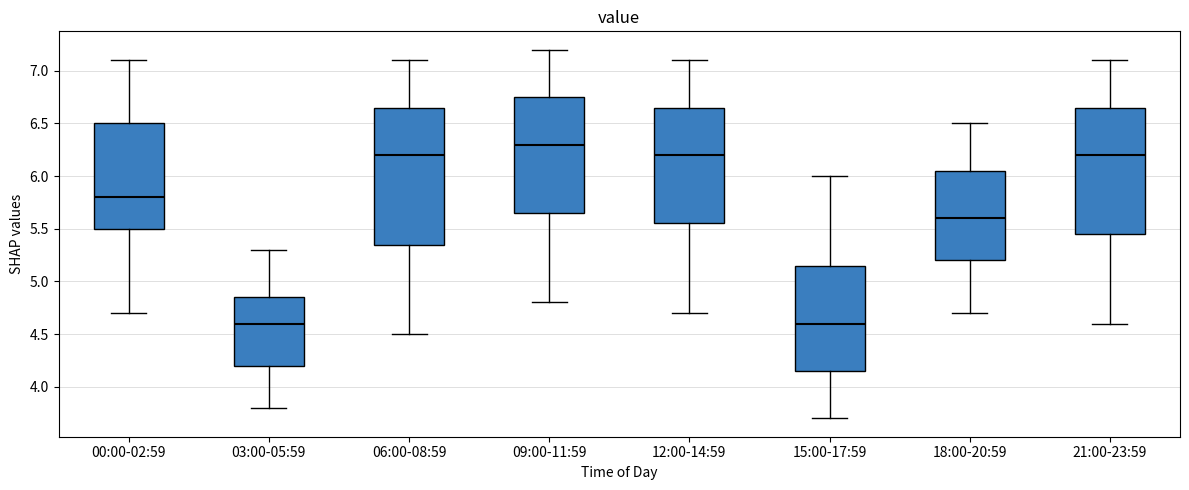

Where is the lower edge of the box for 03:00-05:59 on the y-axis? The values are not printed on the chart, so give them approximately, as read against the axis.

4.20